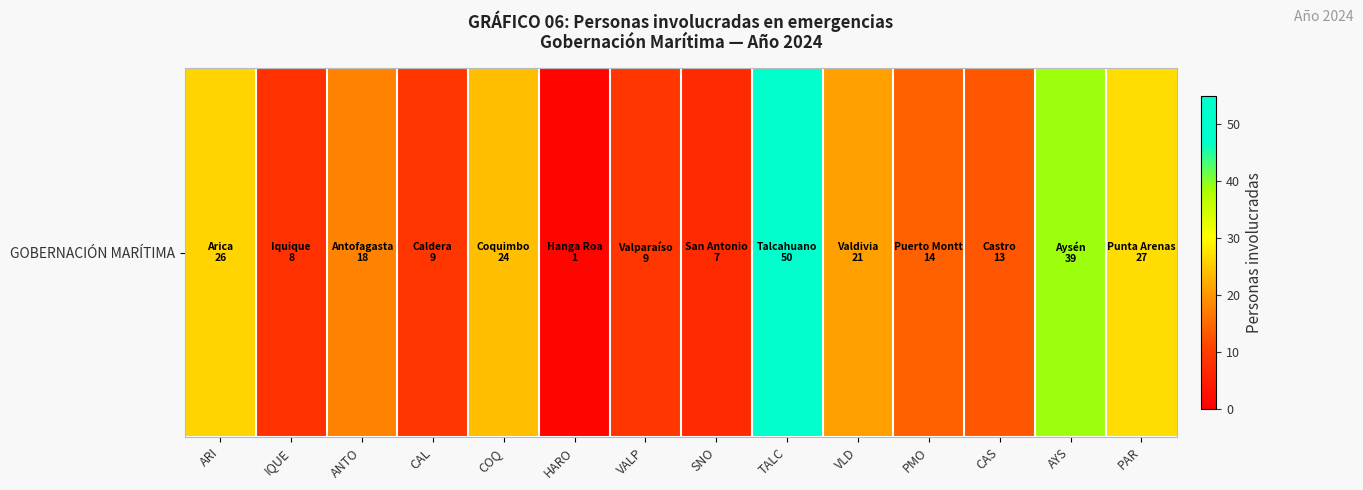

Is it true that the value at CAS is 13?

True